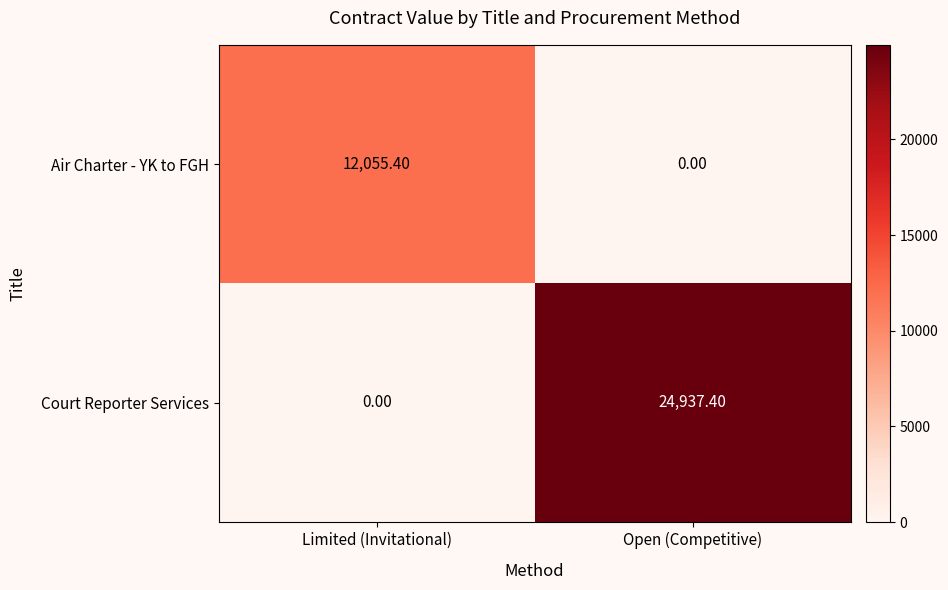

Where does the Air Charter - YK to FGH series first go above 12055?

Limited (Invitational)